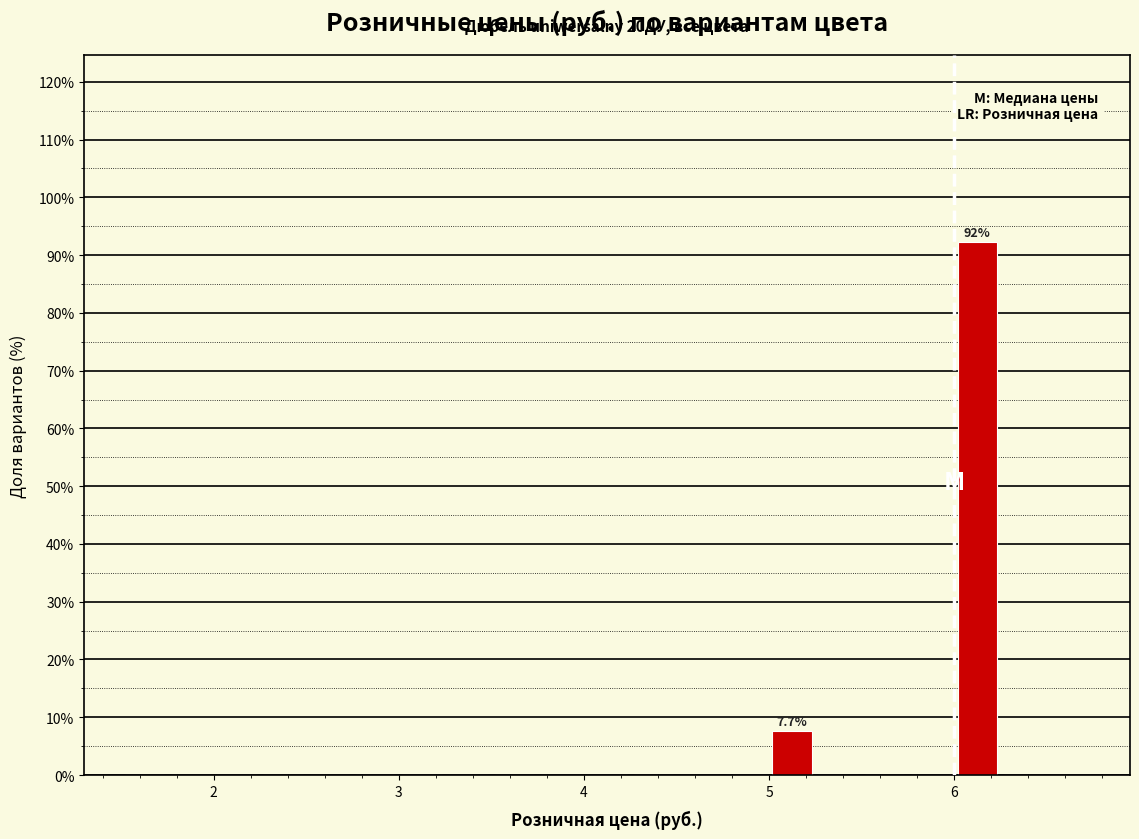

Around what value on the x-axis is the tallest bar? Give the approximate position of its centre, as read against the axis.

6.1